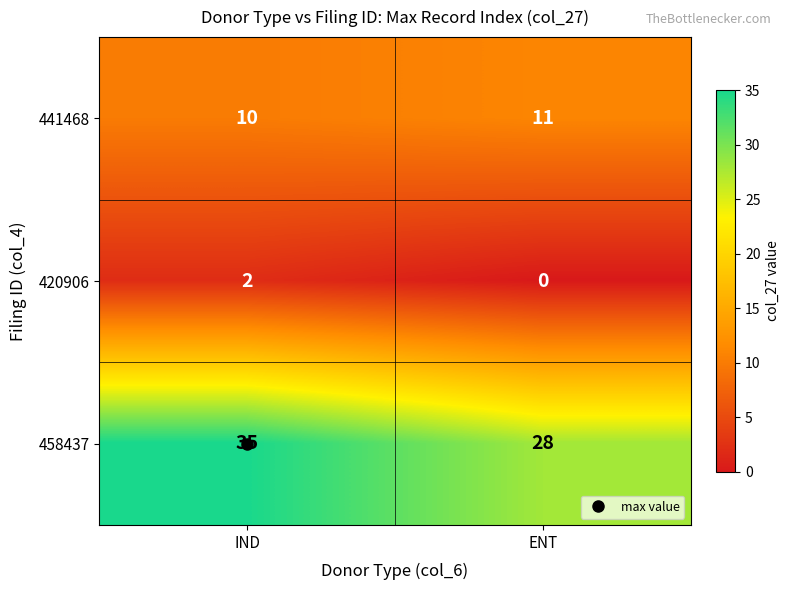

What is the sum of all 441468 values?

21